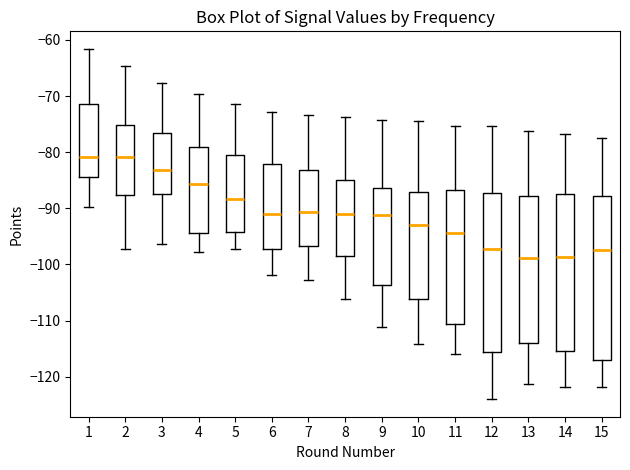

Reading left to right, transcribe this box plot: for each box, give where its median line is, the range the box spans, and where its two whiskers end, as read against the y-axis. The values are not printed on the chart, so give them approximately, as read against the axis.

1: median -81, box -84 to -71, whiskers -90 to -62
2: median -81, box -88 to -75, whiskers -97 to -65
3: median -83, box -88 to -76, whiskers -96 to -68
4: median -86, box -94 to -79, whiskers -98 to -70
5: median -88, box -94 to -81, whiskers -97 to -71
6: median -91, box -97 to -82, whiskers -102 to -73
7: median -91, box -97 to -83, whiskers -103 to -73
8: median -91, box -98 to -85, whiskers -106 to -74
9: median -91, box -104 to -86, whiskers -111 to -74
10: median -93, box -106 to -87, whiskers -114 to -74
11: median -94, box -111 to -87, whiskers -116 to -75
12: median -97, box -116 to -87, whiskers -124 to -75
13: median -99, box -114 to -88, whiskers -121 to -76
14: median -99, box -115 to -87, whiskers -122 to -77
15: median -97, box -117 to -88, whiskers -122 to -77